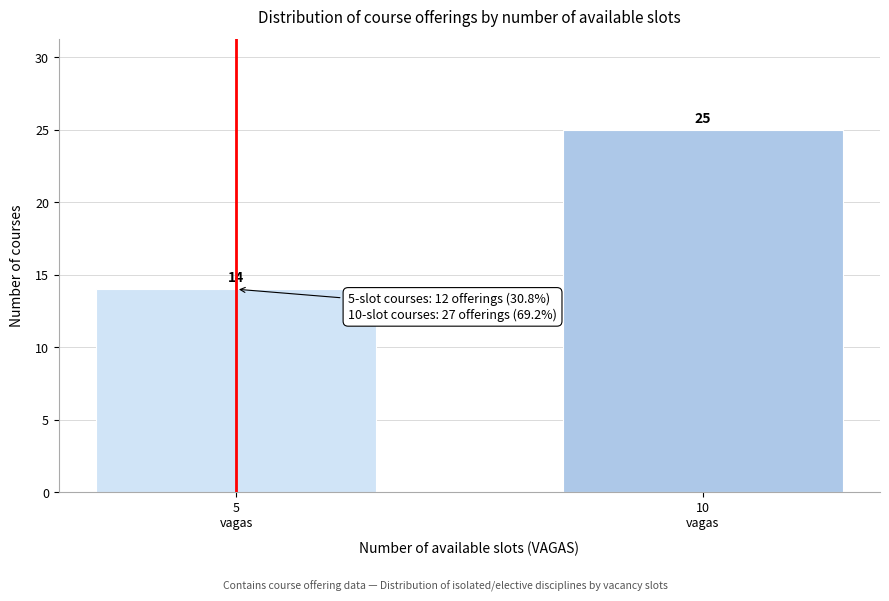

Reading right to left, transcribe all the data shown in this chart.

25	14